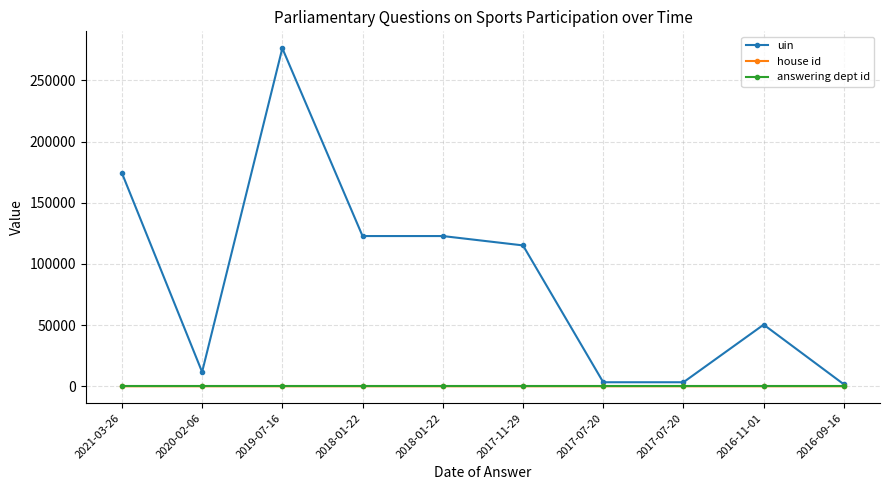

What is the maximum value shown in the chart?

276222